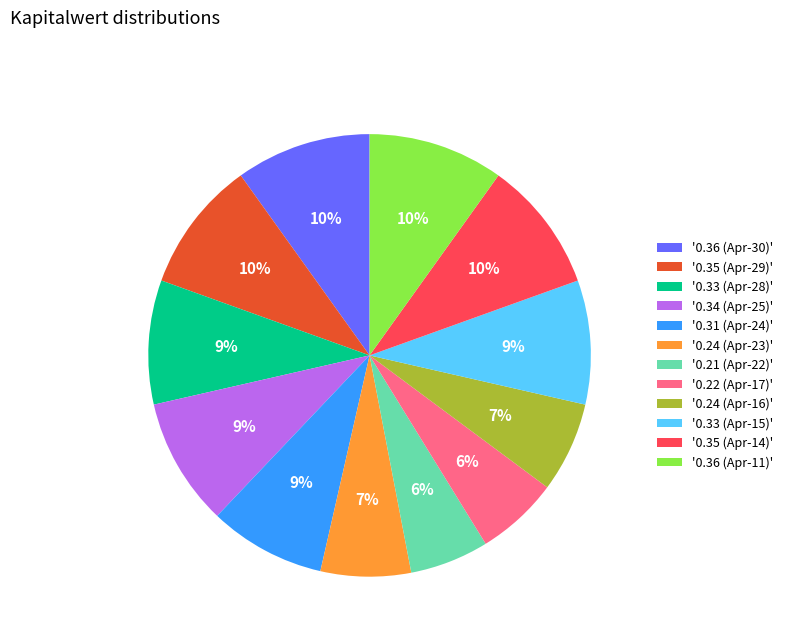

Is there a majority slice in this chart?

No